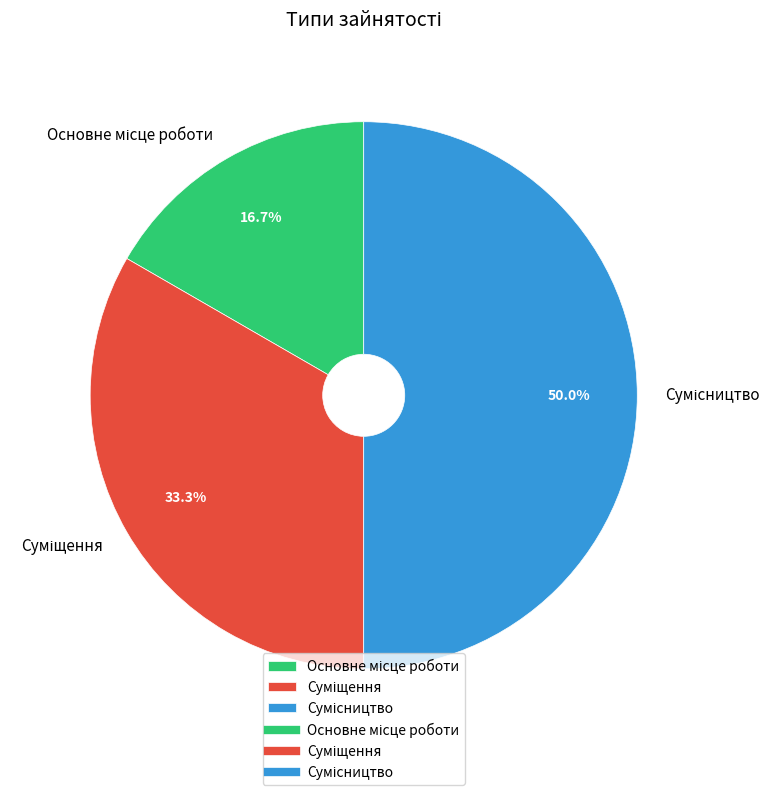

How many slices are in this pie chart?

3